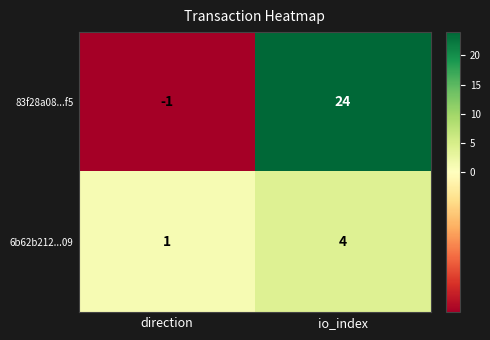

What is the sum of all 6b62b212...09 values?

5